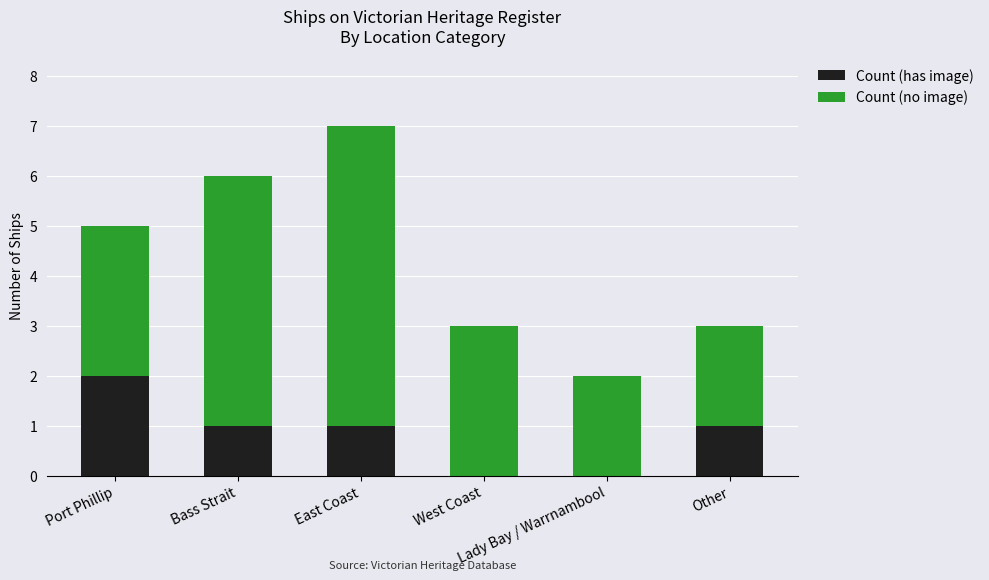

What is the sum of all Count (has image) values?

5